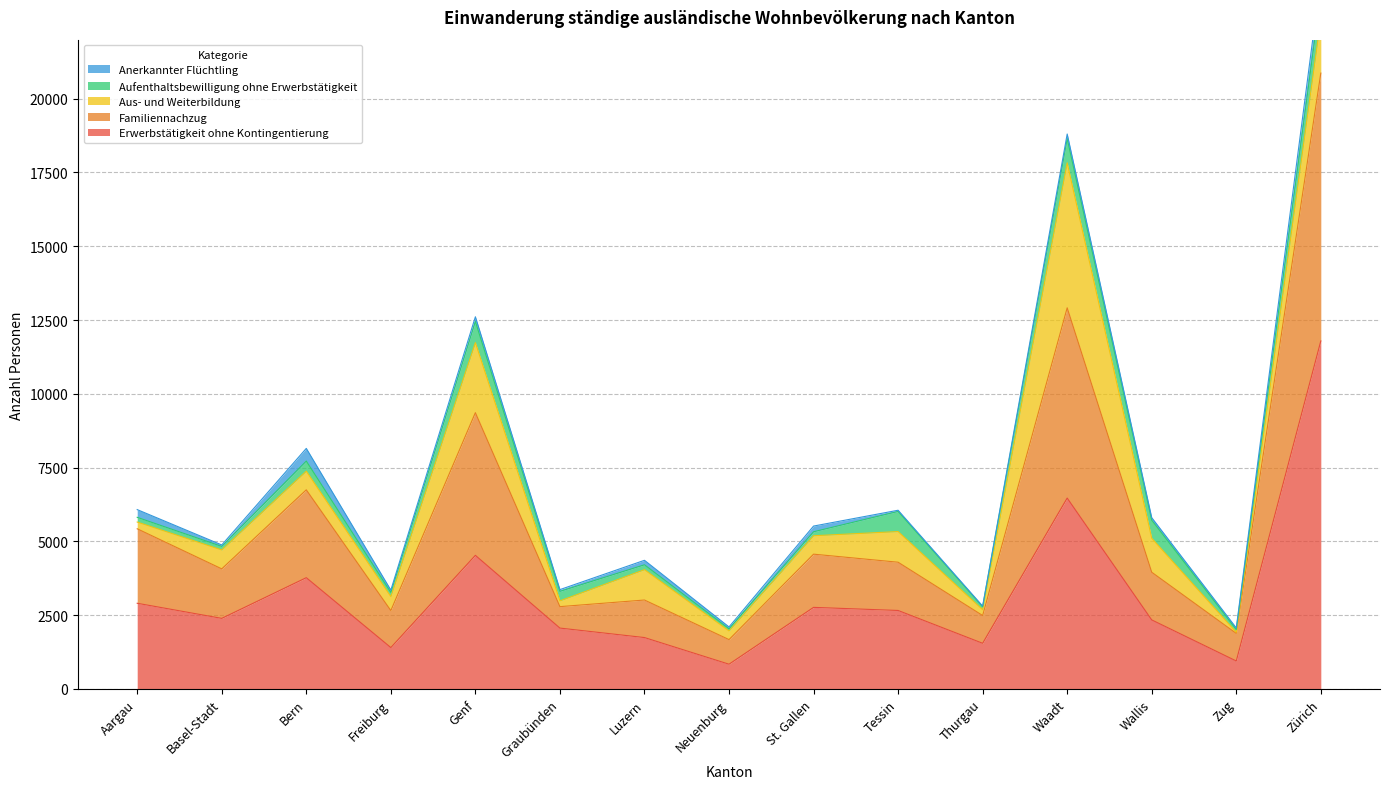

What position from the left is St. Gallen?

9